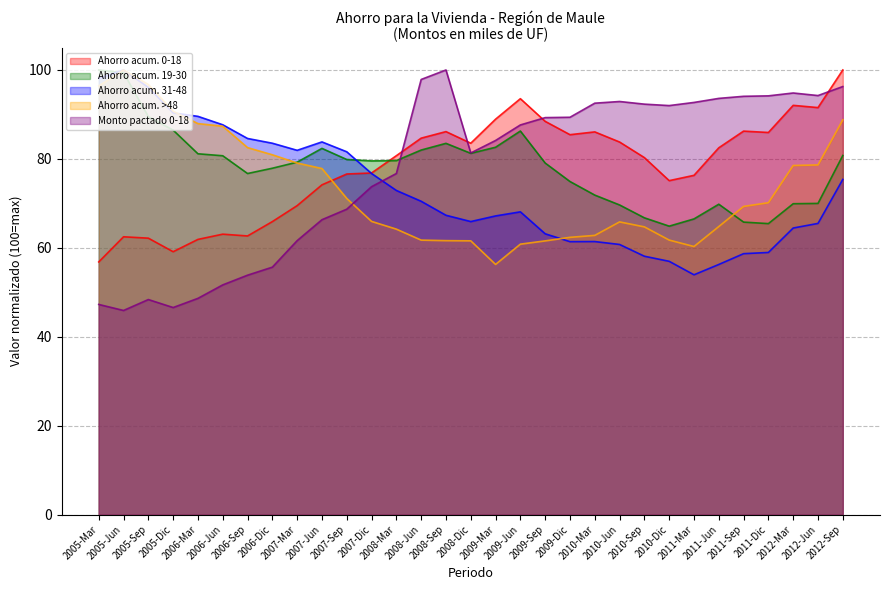

Which series has the largest total across all categories?

Ahorro acum. 19-30